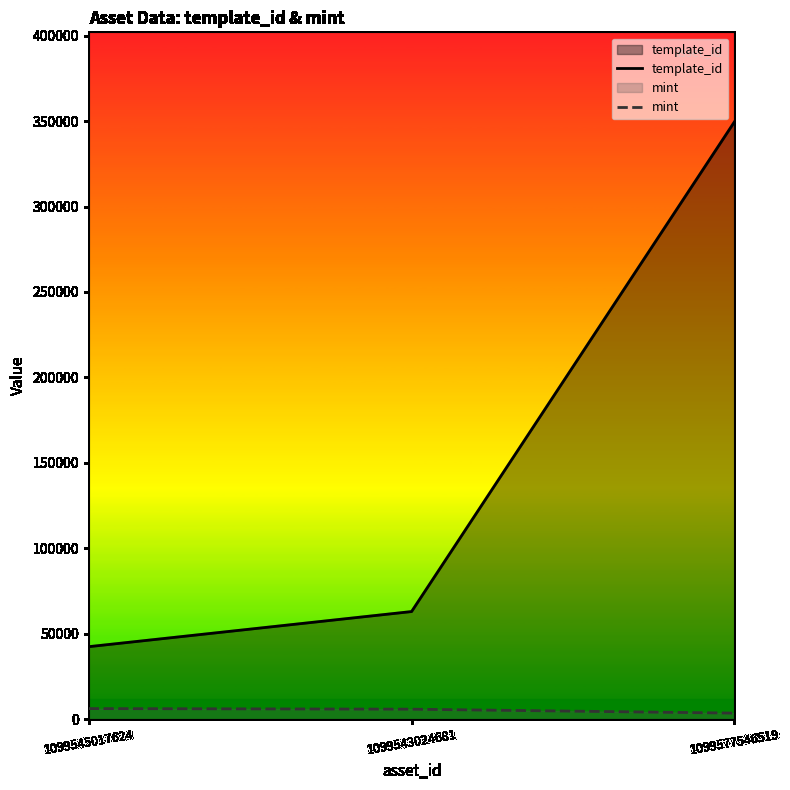

Reading right to left, extract all data points from this chart.

template_id: 1099577546519=349523	1099543024681=62974	1099545017624=42421
mint: 1099577546519=3537	1099543024681=5842	1099545017624=6185